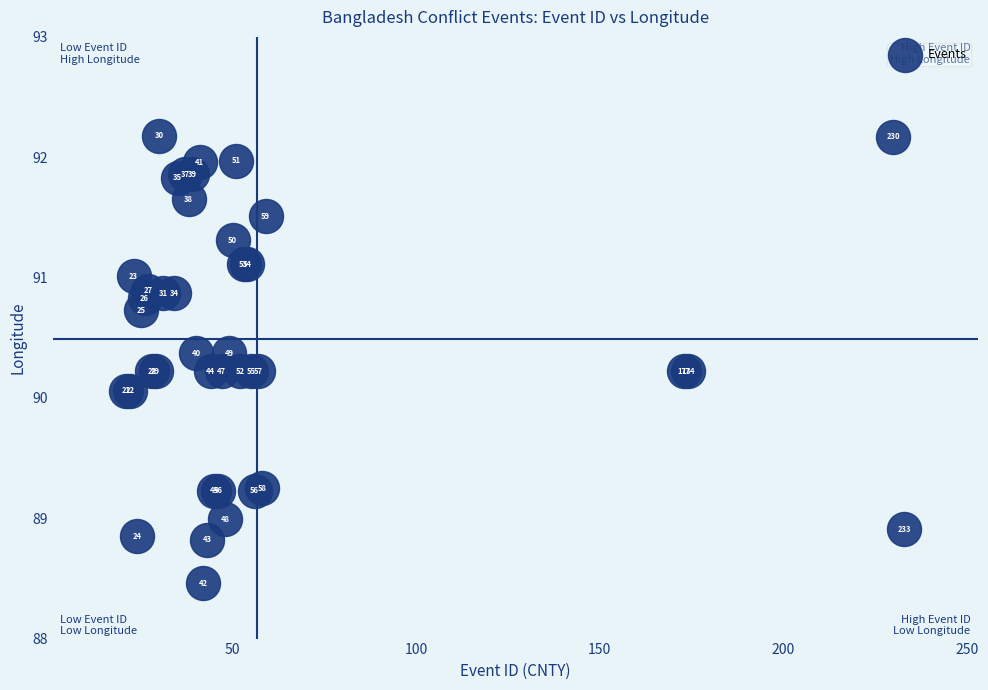

What Y value in the scatter plot is closest to 90?

90.1